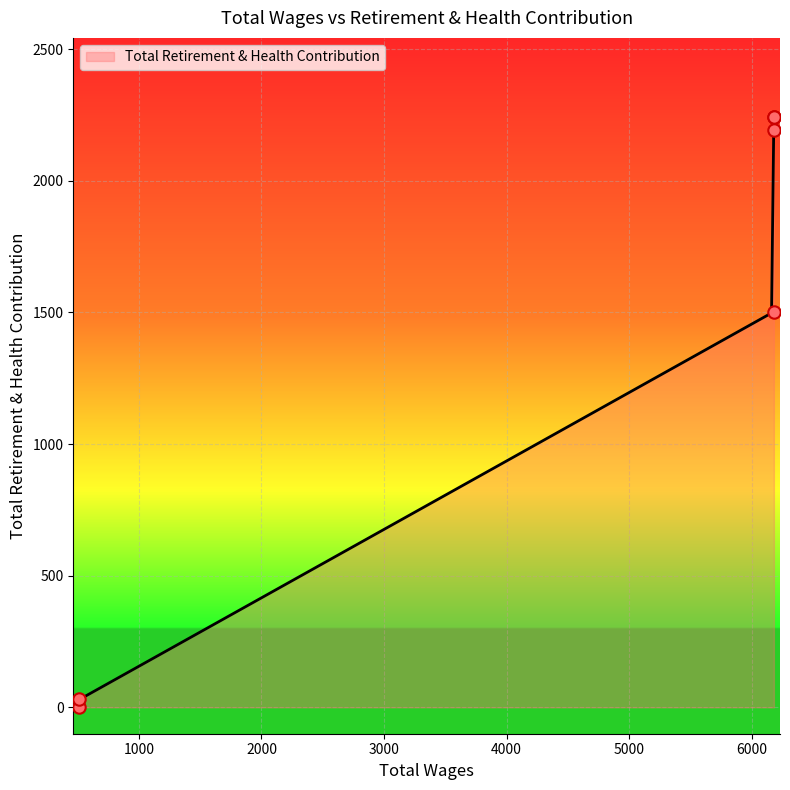

What is the ratio of the value at 6180.0 to the value at 515.0?

73.1